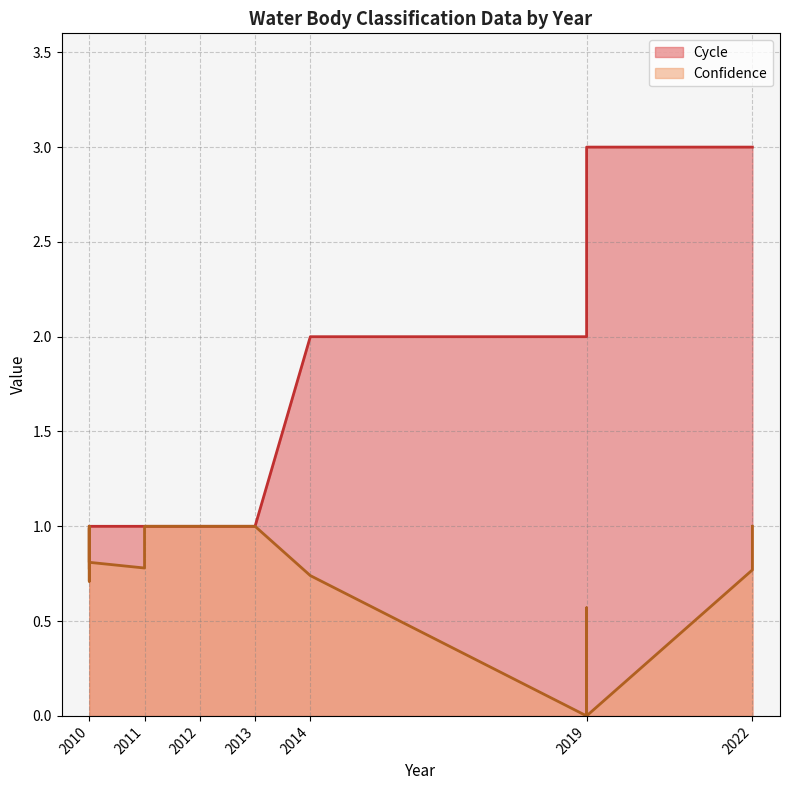

Reading left to right, transcribe all the data shown in this chart.

1	1	1	1	1	1	1	1	1	1	2	2	2	3	3	3	3	3	3	3